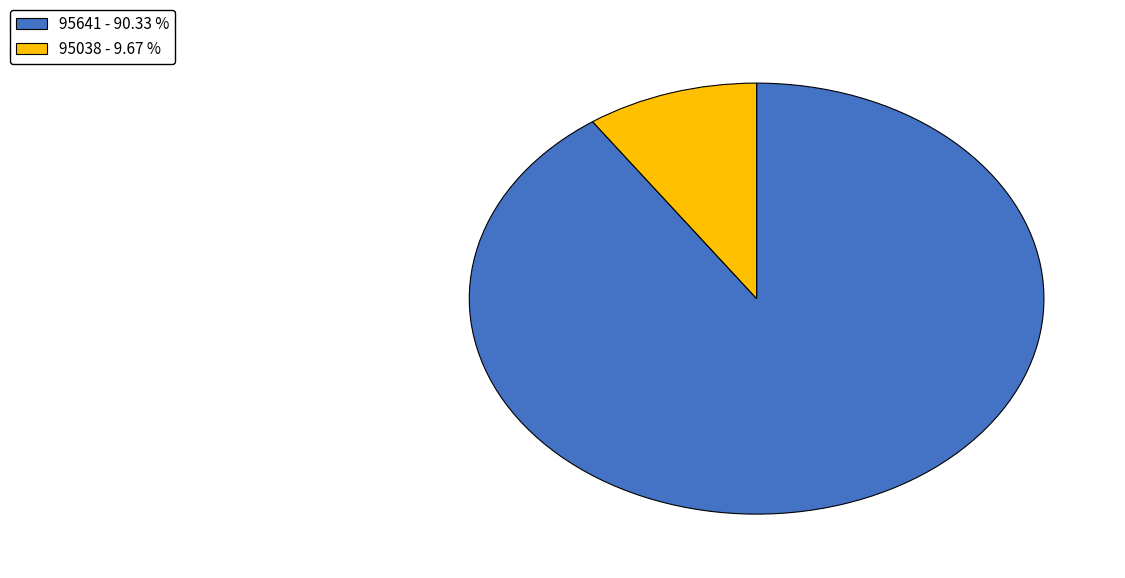

How many segments does this pie chart have?

2